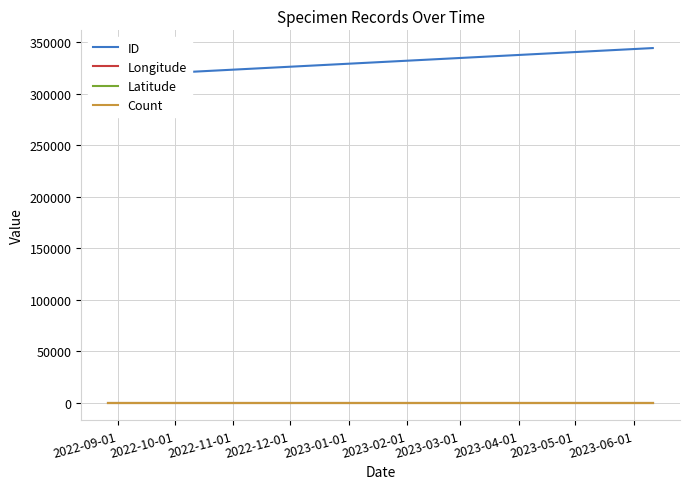

Rank the categories by Latitude value from highest to lowest.

2022-09-01, 2022-10-01, 2022-11-01